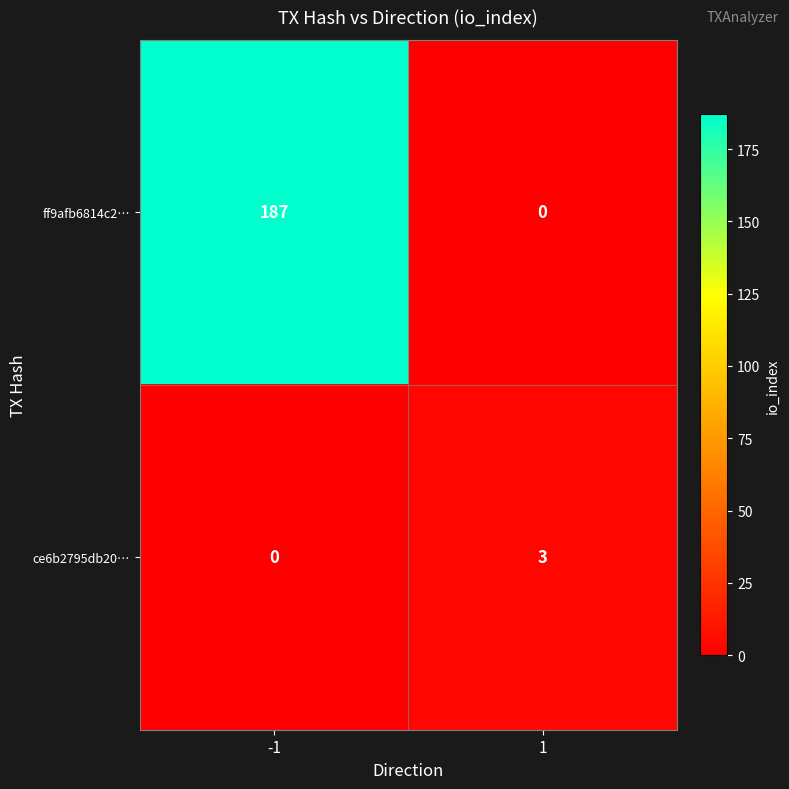

At which category does the chart reach its peak across all series?

-1